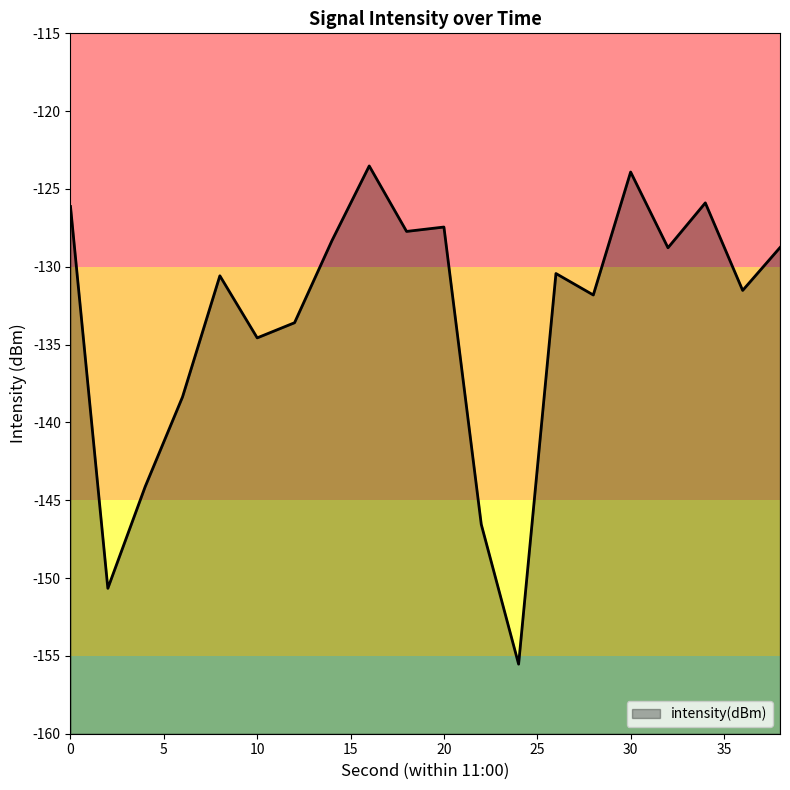

Reading left to right, list all the values displayed in this chart.

0=-126.1	2=-150.7	4=-144.1	6=-138.4	8=-130.6	10=-134.6	12=-133.6	14=-128.3	16=-123.5	18=-127.7	20=-127.4	22=-146.5	24=-155.5	26=-130.4	28=-131.8	30=-123.9	32=-128.8	34=-125.9	36=-131.5	38=-128.8